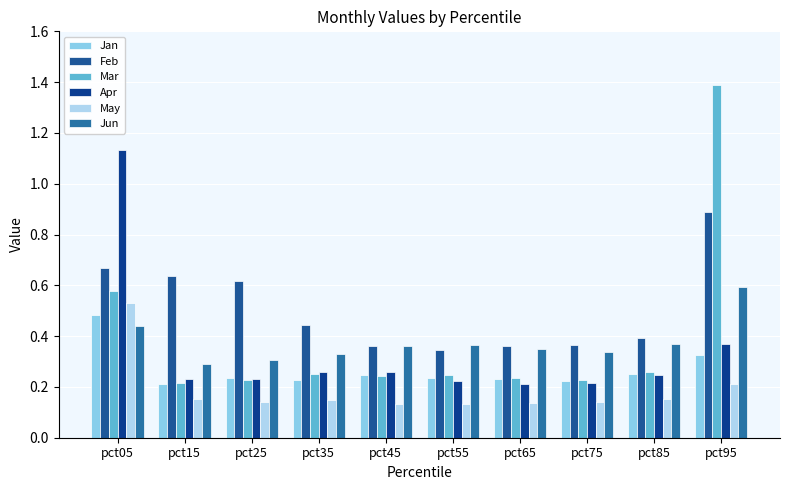

How many bars are there in total?

60